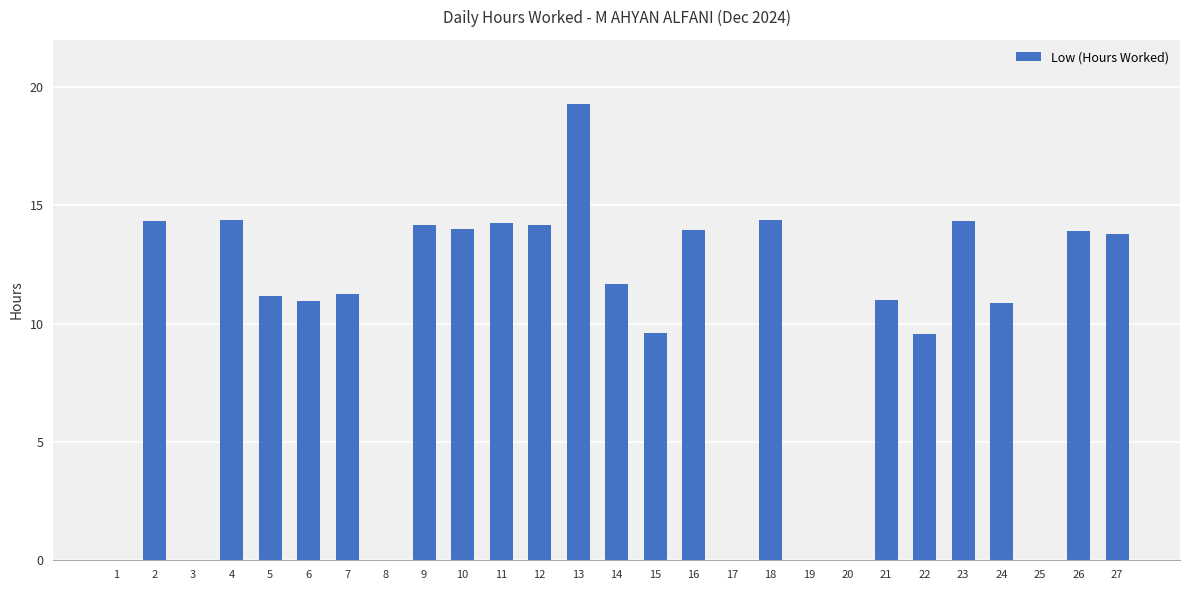

Approximately how many times larger is the value at 13 compared to 12?

1.4